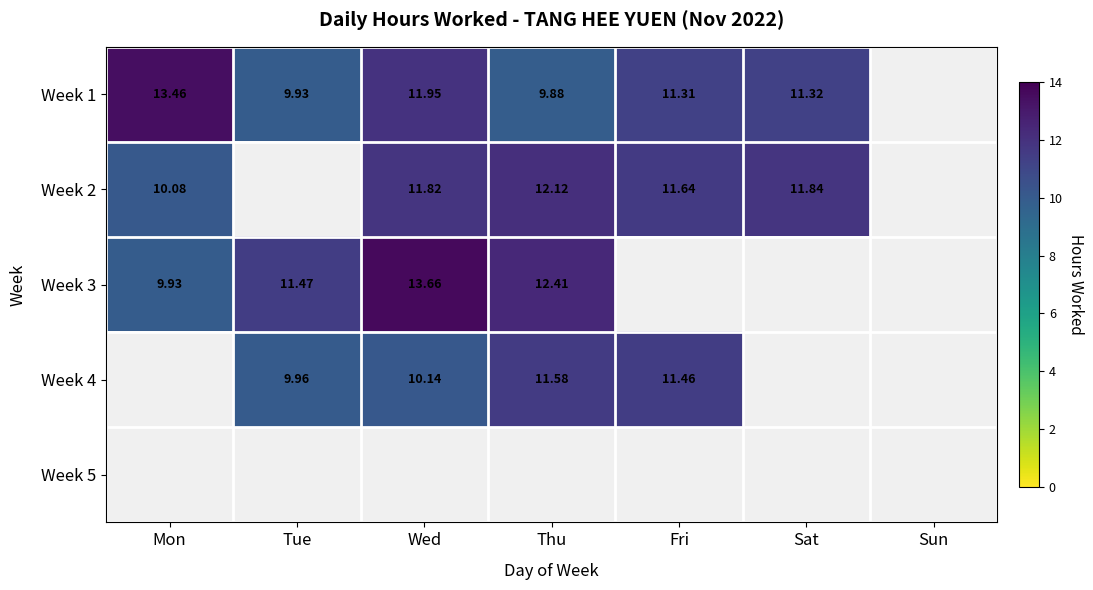

True or false: Week 3 has a value of 9.9 at Mon.

True